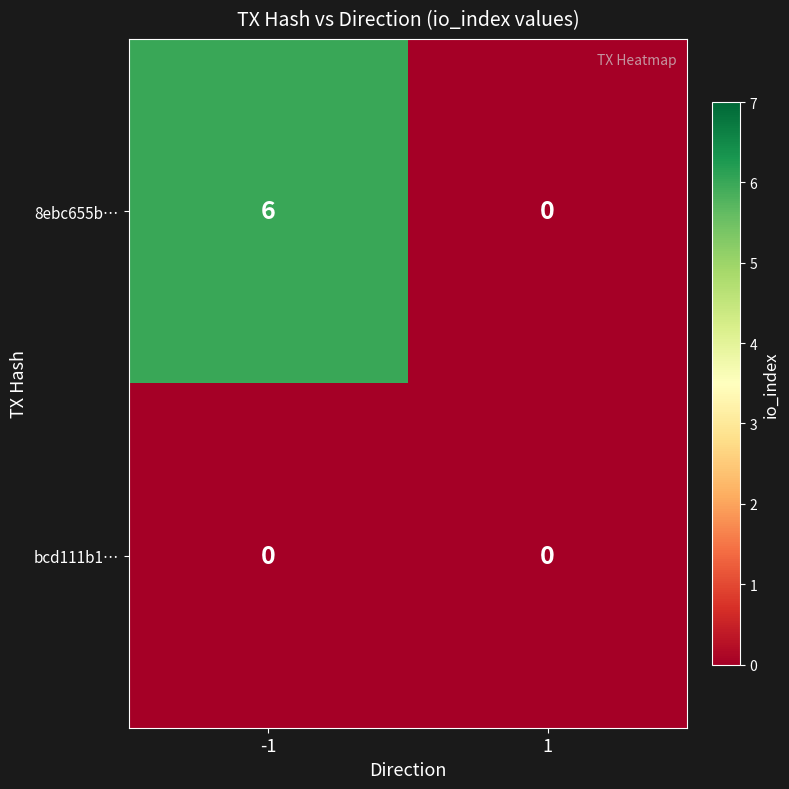

What is the sum of the 8ebc655b… values at -1 and 1?

6